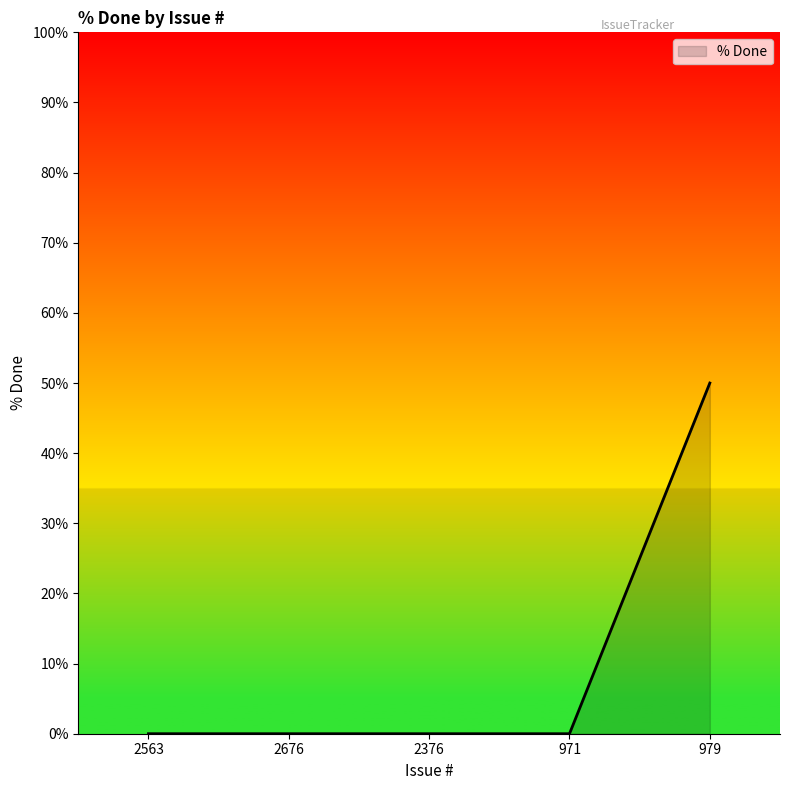

What position from the right is 2676?

4